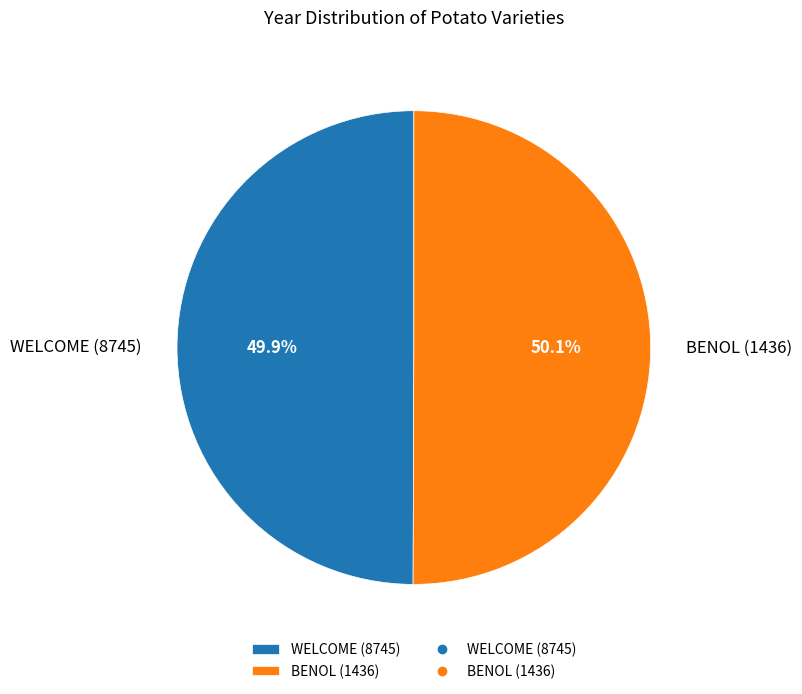

Is there any slice that represents more than half of the pie?

Yes